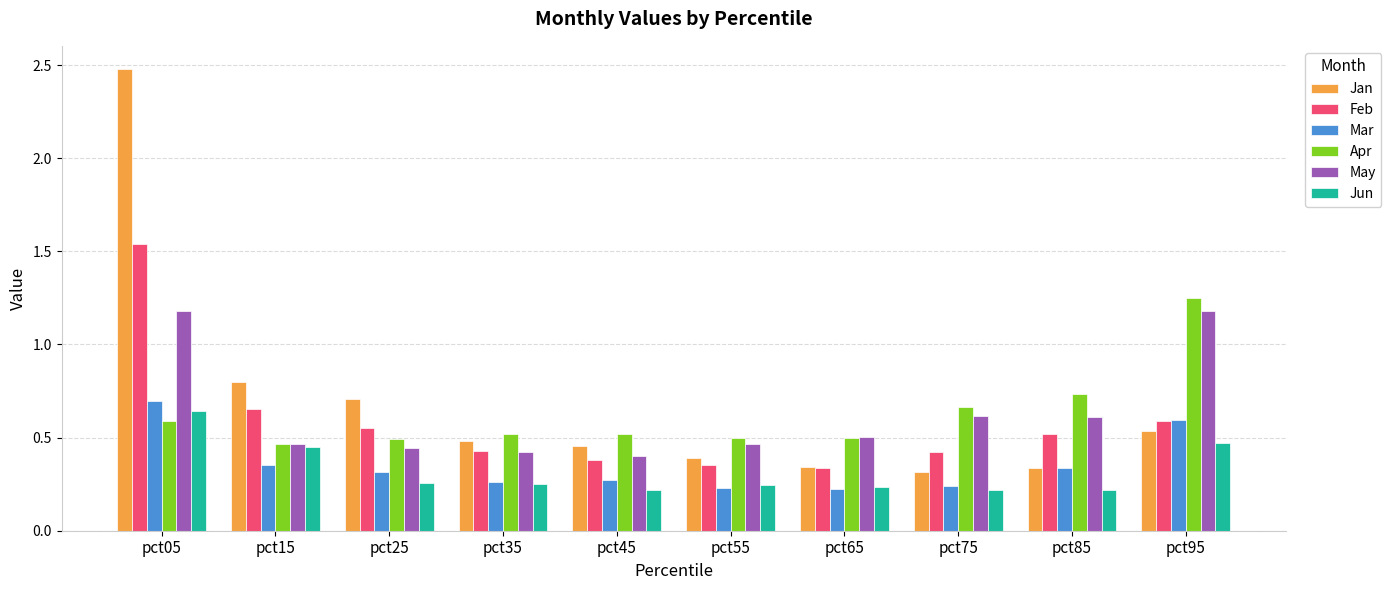

What are all the series names shown in the legend?

Jan, Feb, Mar, Apr, May, Jun